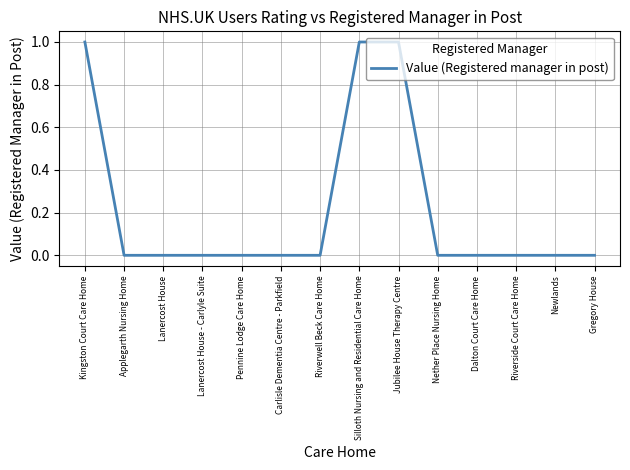

What position from the left is Lanercost House - Carlyle Suite?

4